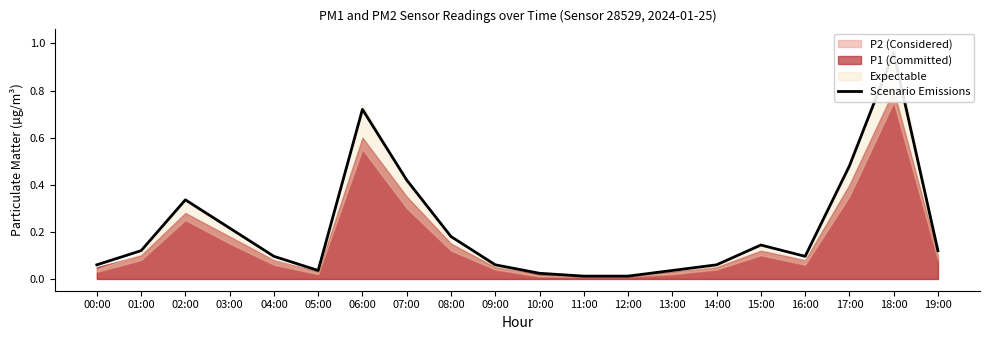

Where is the data nearest to the value 0?

11:00